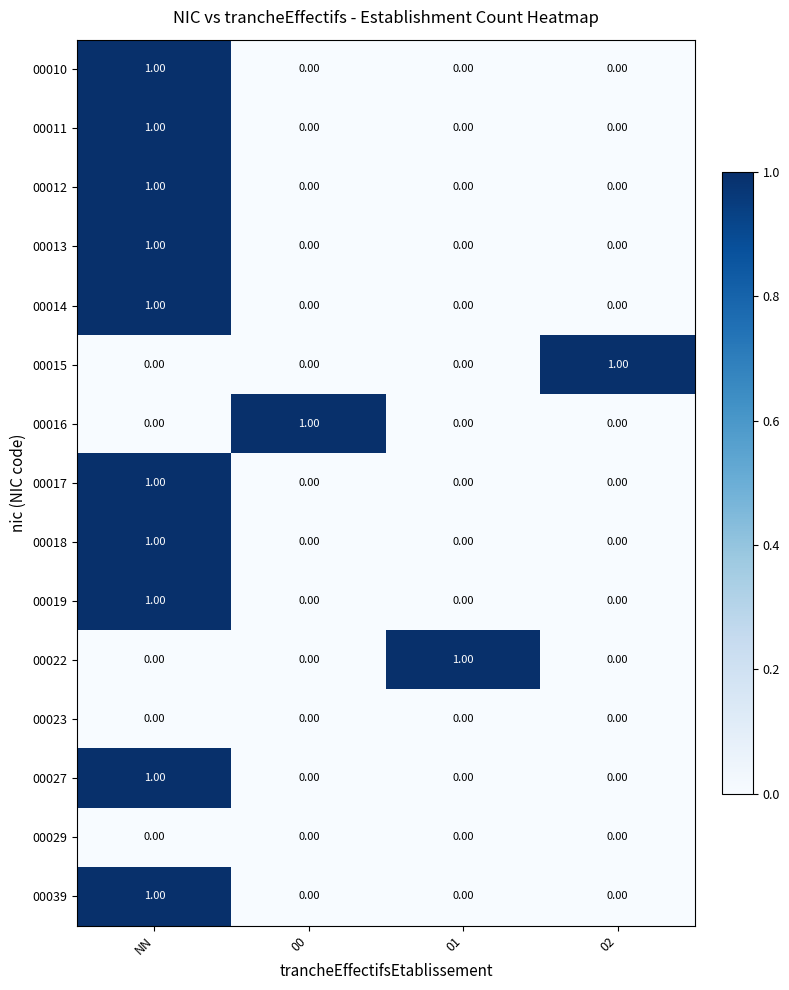

At which category is the sum across all series the highest?

NN